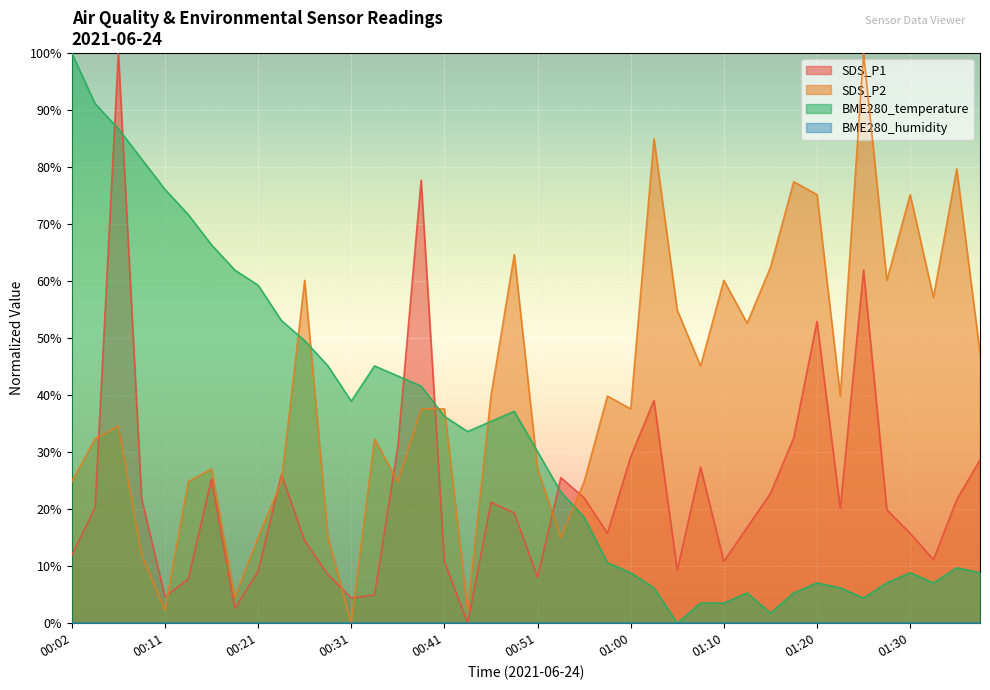

How many times do BME280_temperature and SDS_P1 cross each other?

5